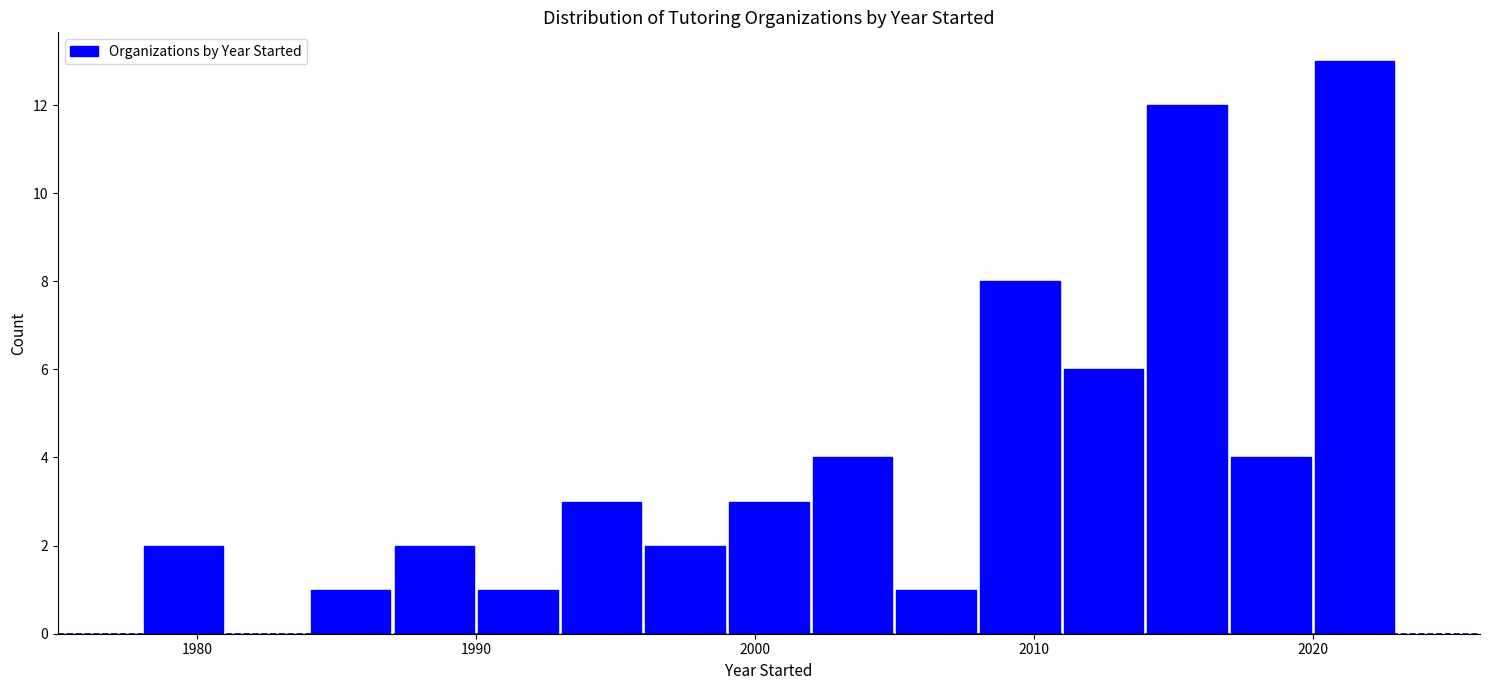

Read against the x-axis, roughly where is the centre of the tallest bar?

2022